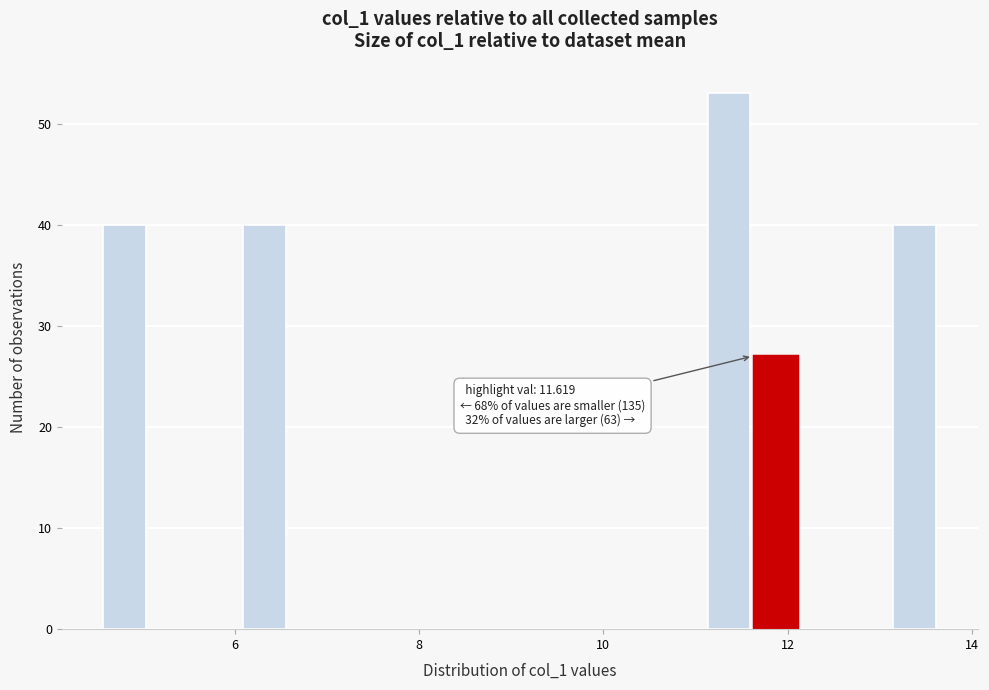

Around what value on the x-axis is the tallest bar? Give the approximate position of its centre, as read against the axis.

11.4